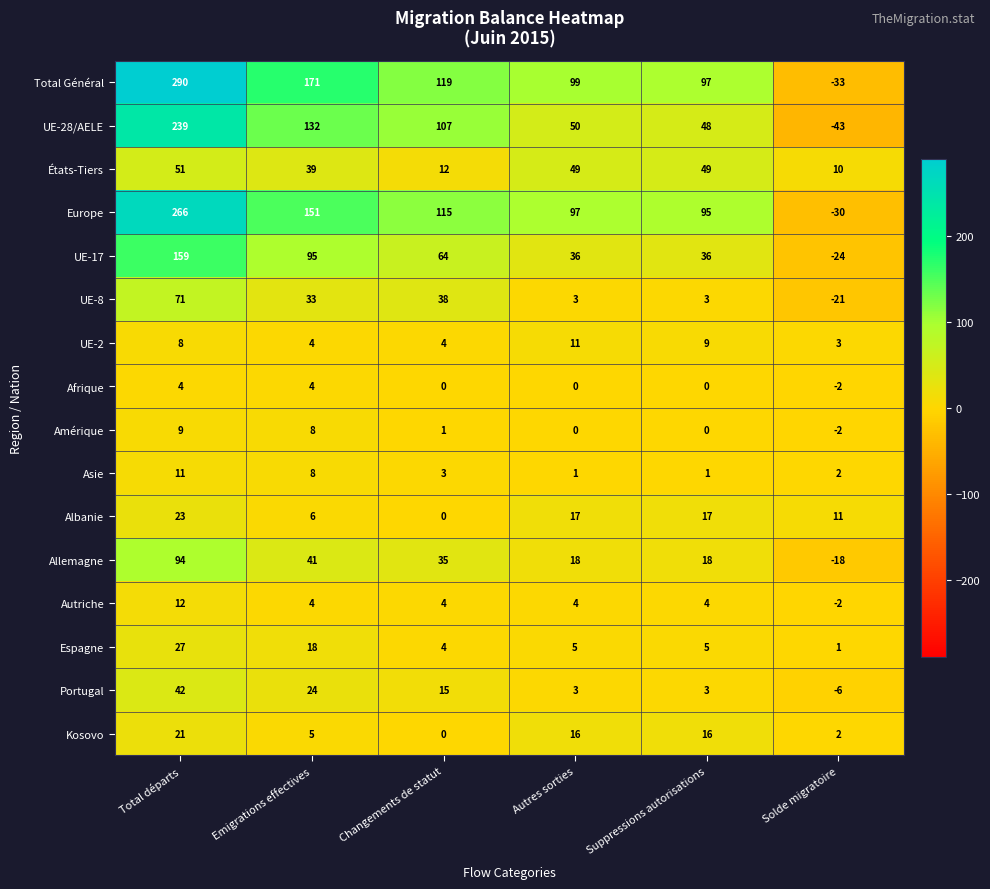

Which category has the lowest value in the Europe series?

Solde migratoire